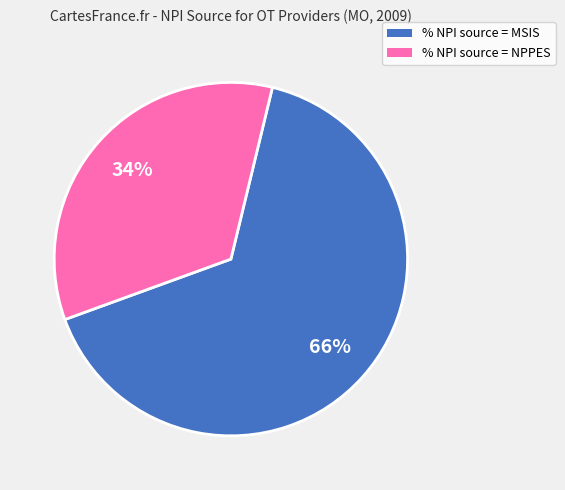

What percentage is the % NPI source = NPPES slice, to the nearest percent?

34%